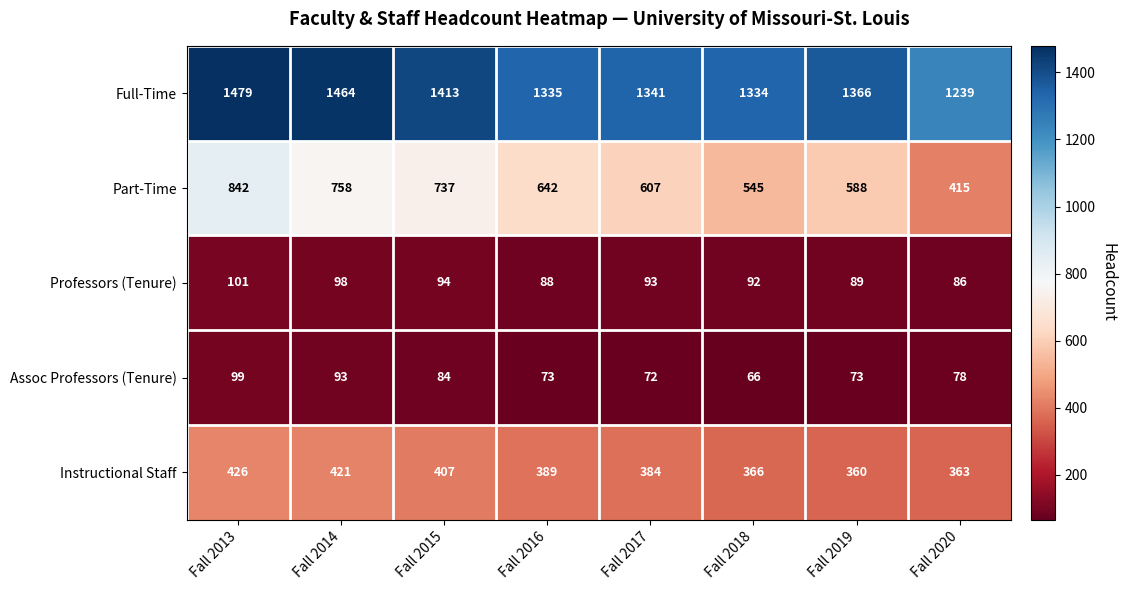

How many series are shown in this chart?

5